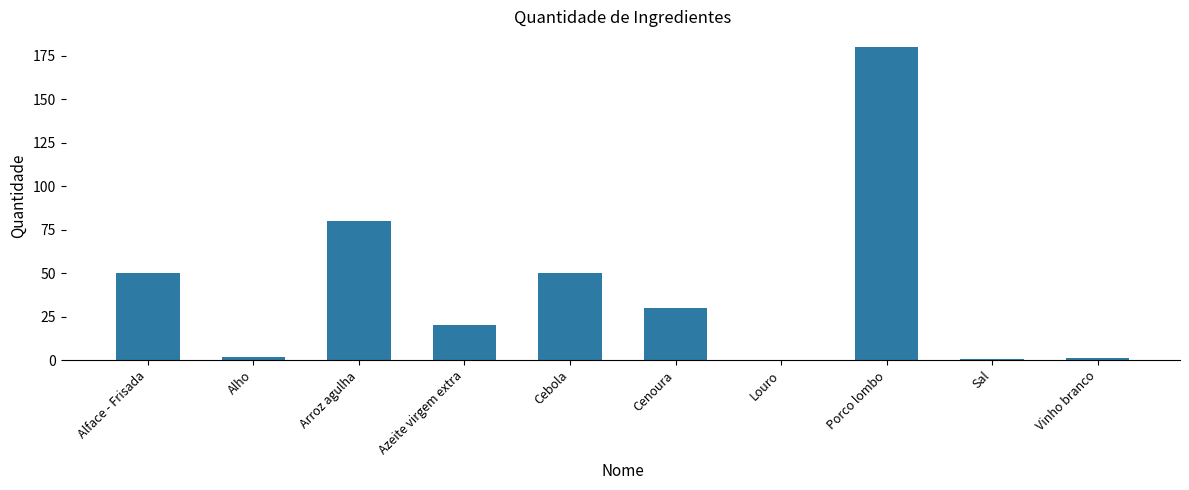

Which has a higher value, Alface - Frisada or Alho?

Alface - Frisada